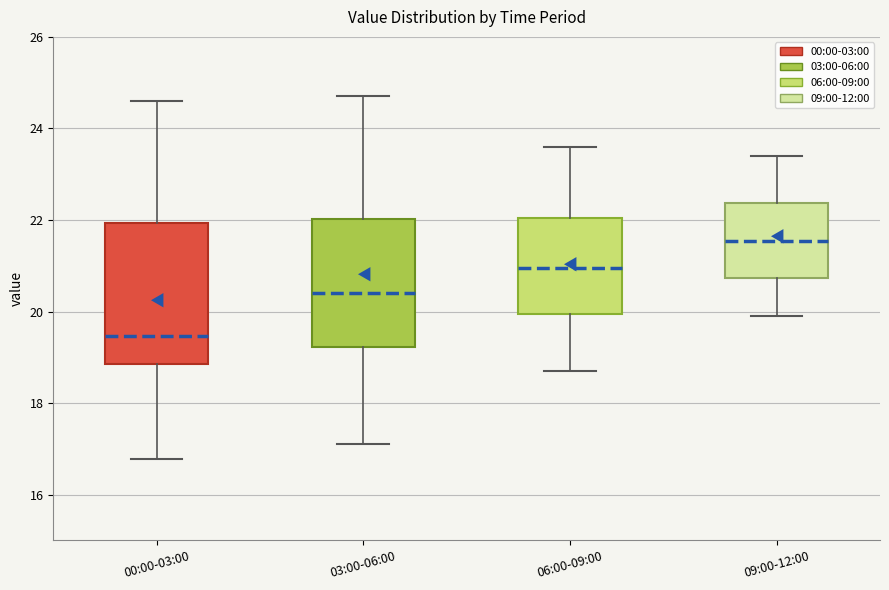

Which box's median line is the highest?

09:00-12:00